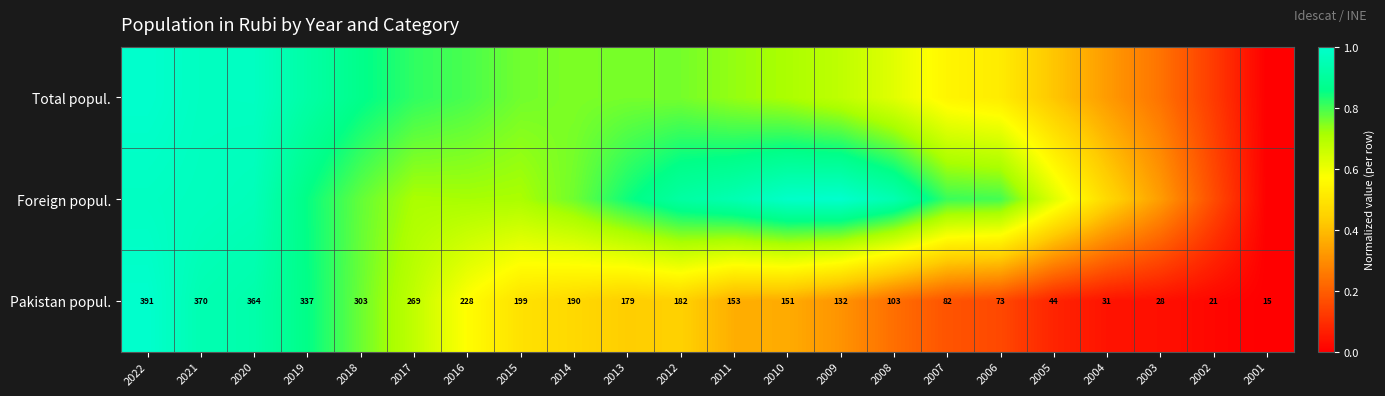

Which category has the lowest value across all series?

2001